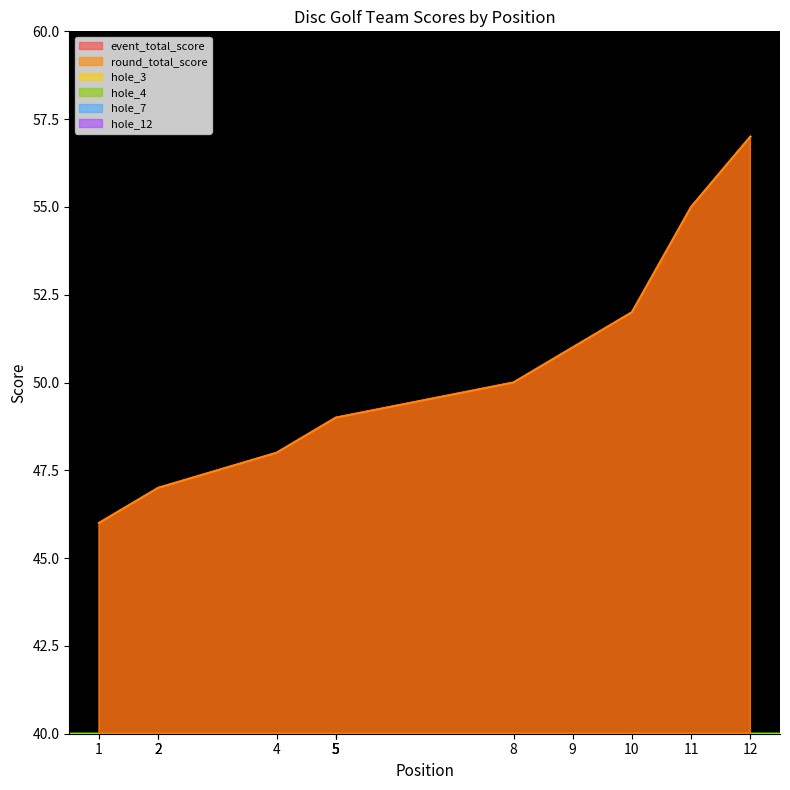

At which label is hole_4 closest to 5?

2